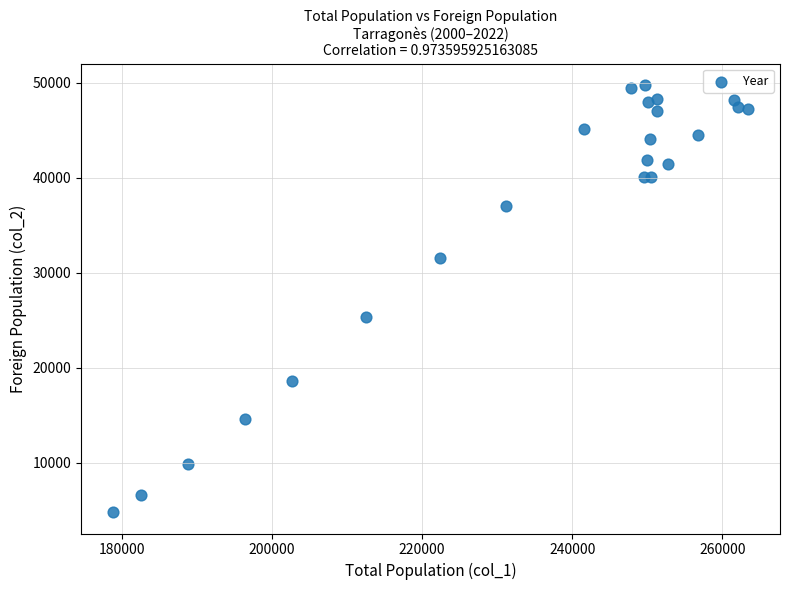

What Y value in the scatter plot is closest to 27278?

25378